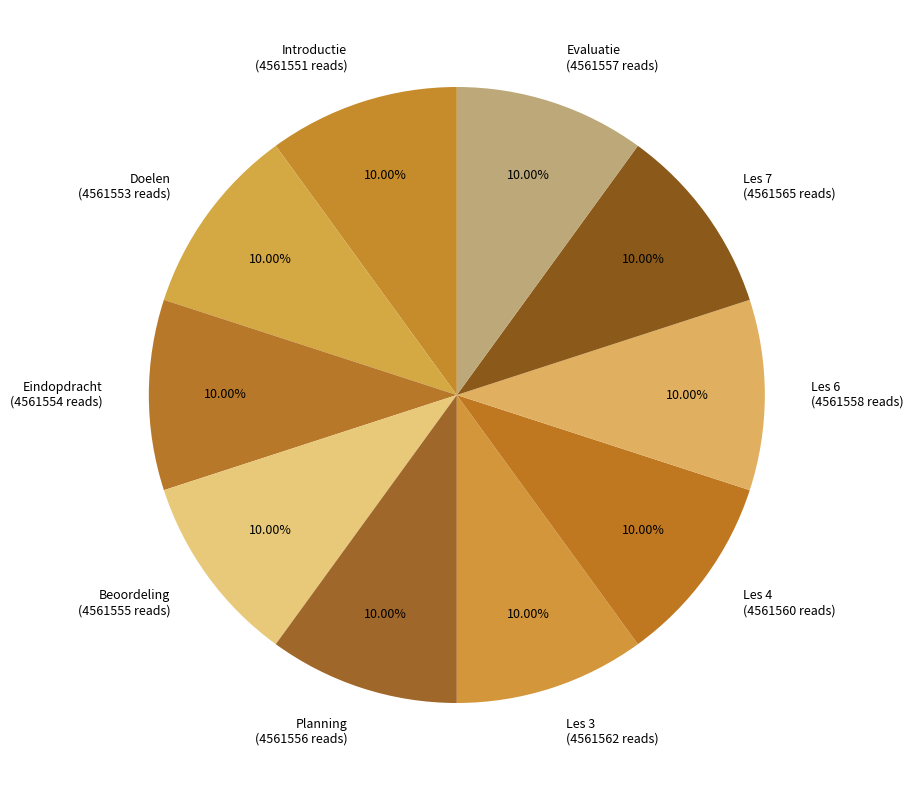

True or false: Planning accounts for 23% of the total.

False